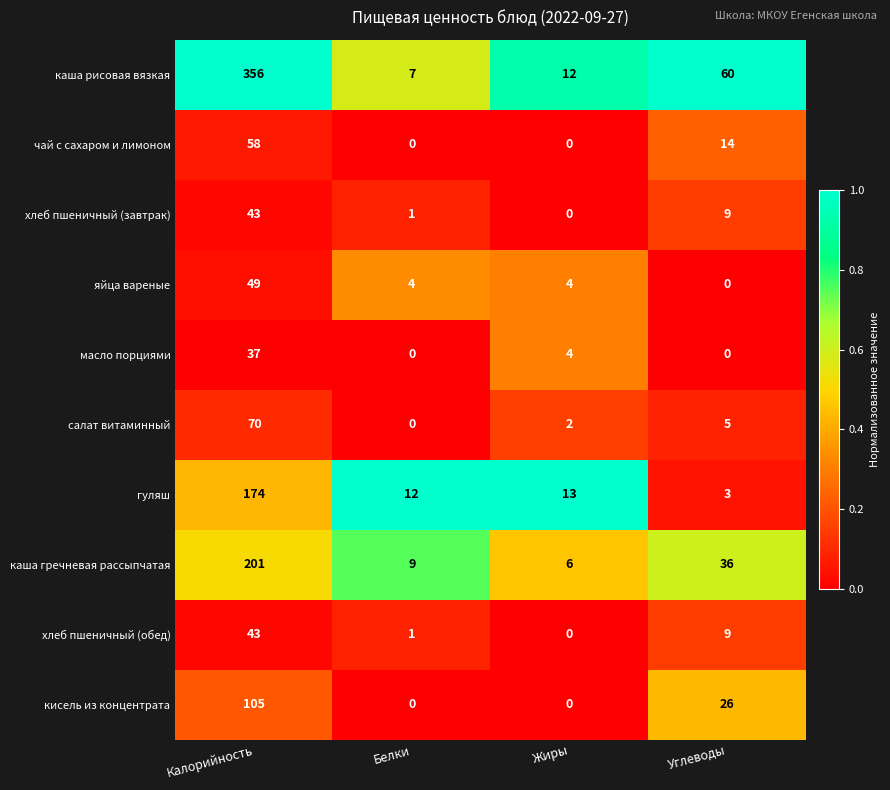

What is the spread (max minus min) of values at Белки?

12